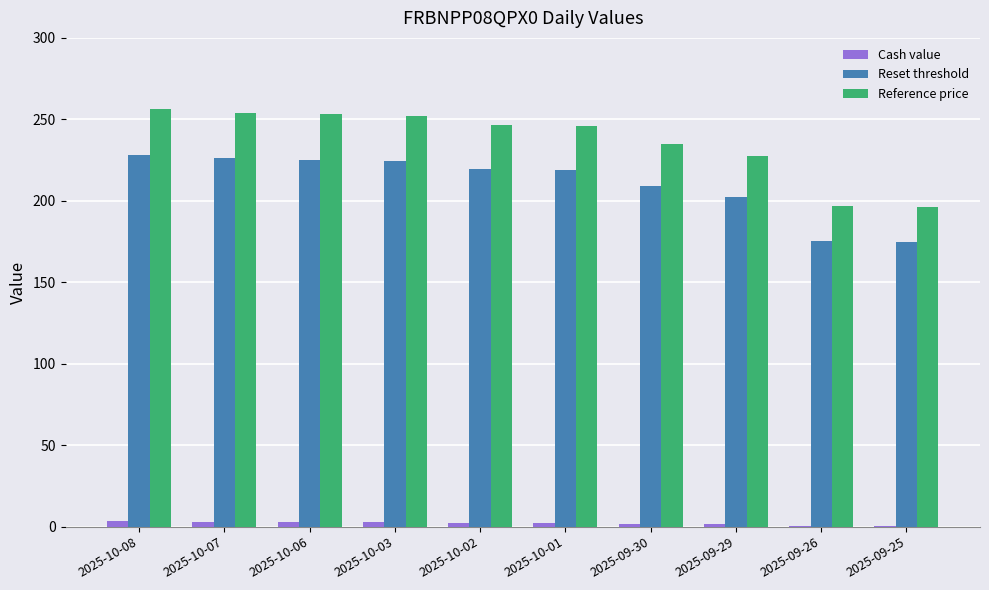

Is it true that Cash value equals 3.0 at 2025-10-07?

True